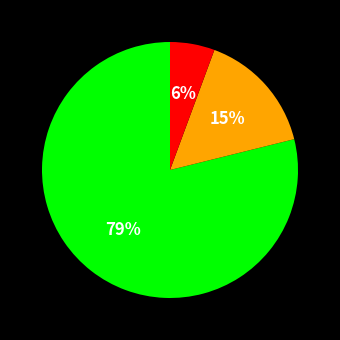

How many slices are in this pie chart?

3